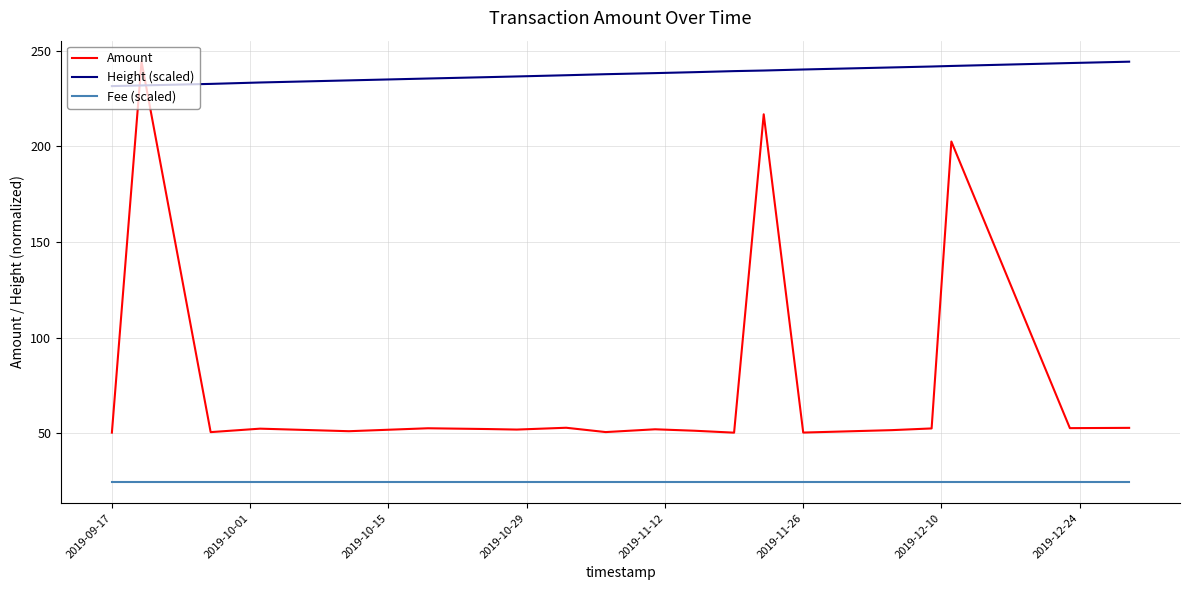

True or false: Amount and Fee (scaled) cross at least once.

False